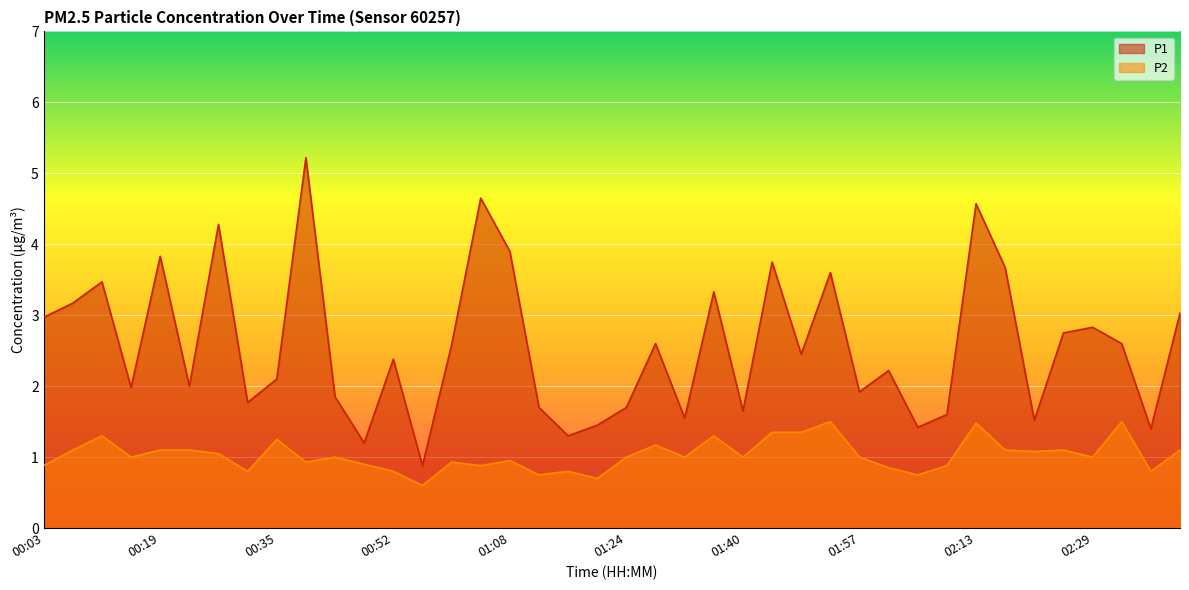

What position from the left is 00:07?

2